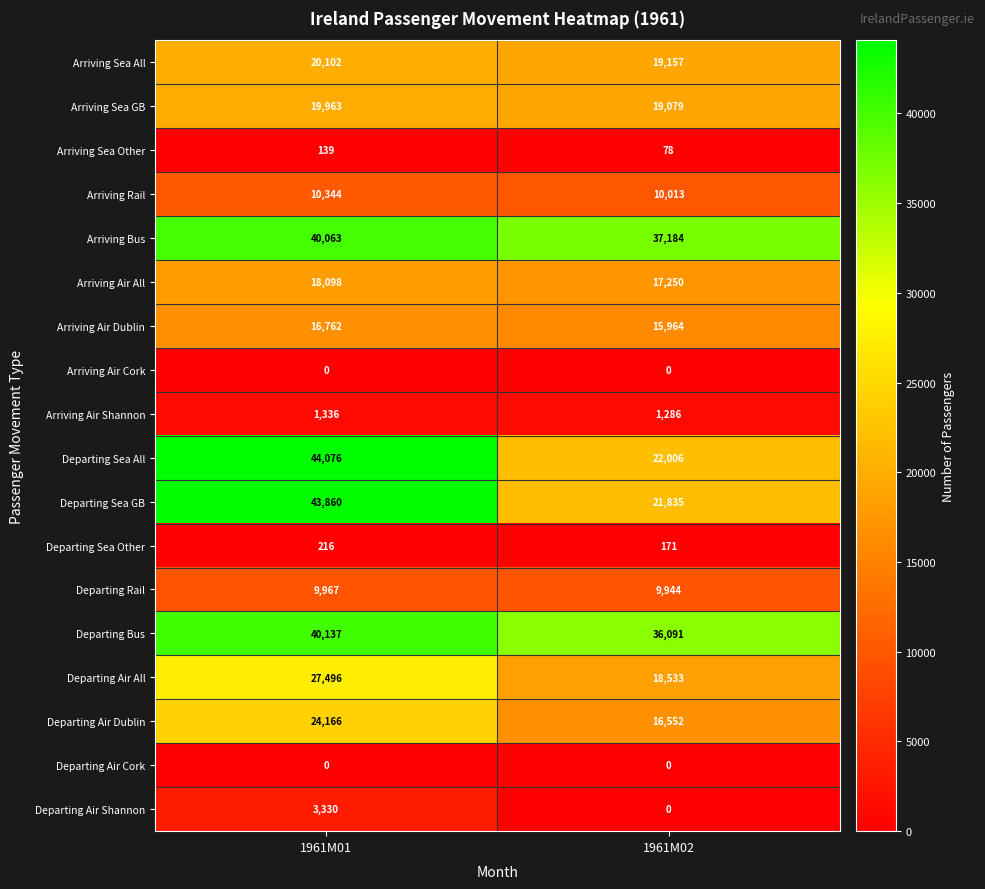

At which category is the sum across all series the highest?

1961M01